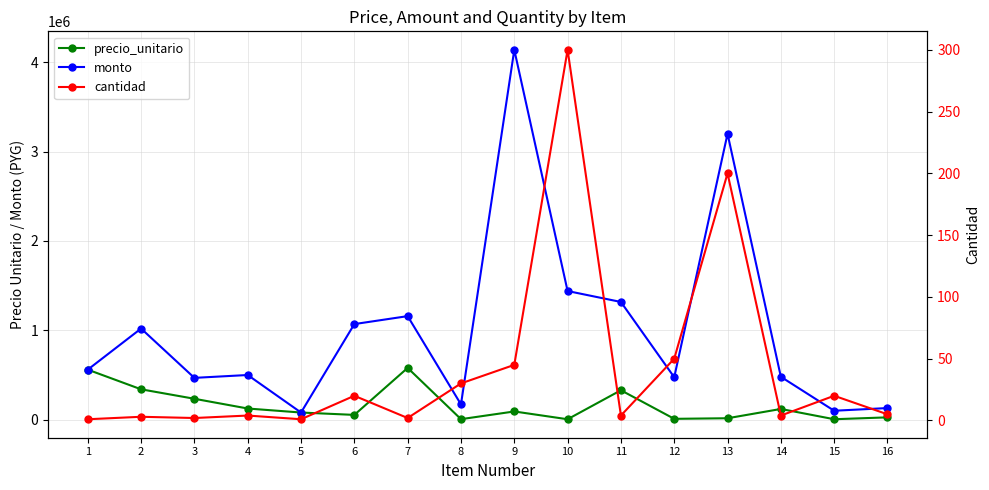

True or false: cantidad and precio_unitario intersect in this chart.

False